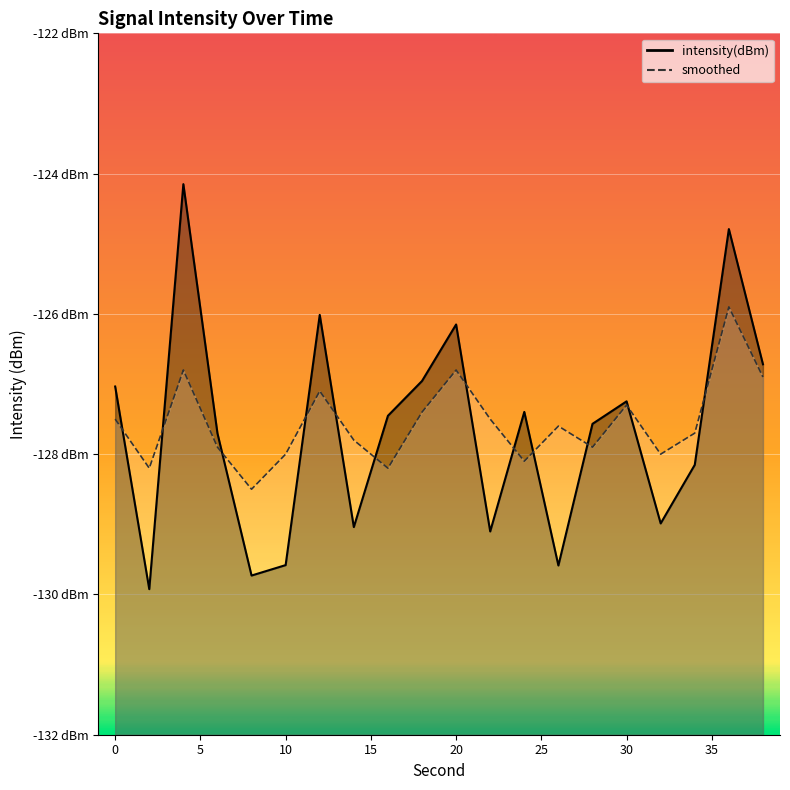

Reading left to right, what are all the values shown in this chart?

intensity(dBm): -127.0	-129.9	-124.2	-127.7	-129.7	-129.6	-126.0	-129.0	-127.5	-127.0	-126.2	-129.1	-127.4	-129.6	-127.6	-127.2	-129.0	-128.2	-124.8	-126.7
smoothed: -127.5	-128.2	-126.8	-127.9	-128.5	-128.0	-127.1	-127.8	-128.2	-127.4	-126.8	-127.5	-128.1	-127.6	-127.9	-127.3	-128.0	-127.7	-125.9	-126.9